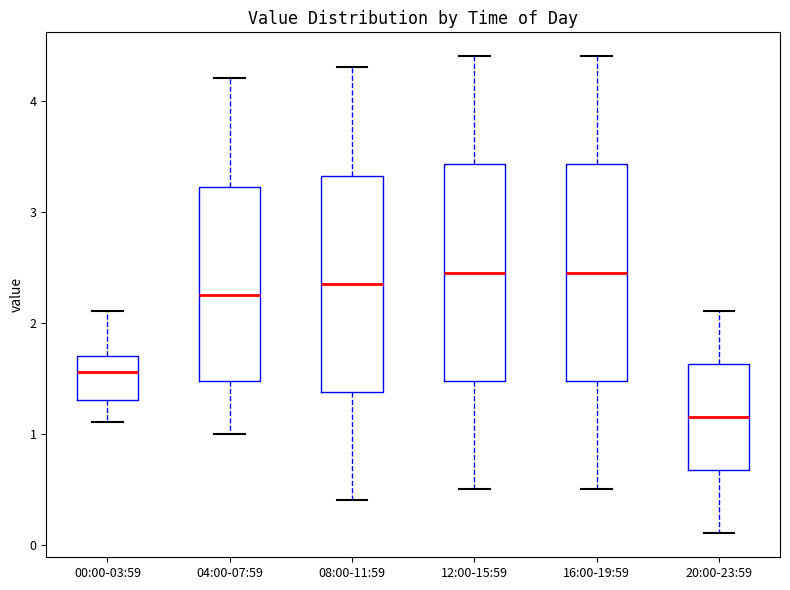

Reading left to right, read every box against the y-axis: the position of its median line, the range the box covers, and the ends of its whiskers. The values are not printed on the chart, so give them approximately, as read against the axis.

00:00-03:59: median 1.6, box 1.3 to 1.7, whiskers 1.1 to 2.1
04:00-07:59: median 2.3, box 1.5 to 3.2, whiskers 1.0 to 4.2
08:00-11:59: median 2.4, box 1.4 to 3.3, whiskers 0.4 to 4.3
12:00-15:59: median 2.5, box 1.5 to 3.4, whiskers 0.5 to 4.4
16:00-19:59: median 2.5, box 1.5 to 3.4, whiskers 0.5 to 4.4
20:00-23:59: median 1.2, box 0.7 to 1.6, whiskers 0.1 to 2.1